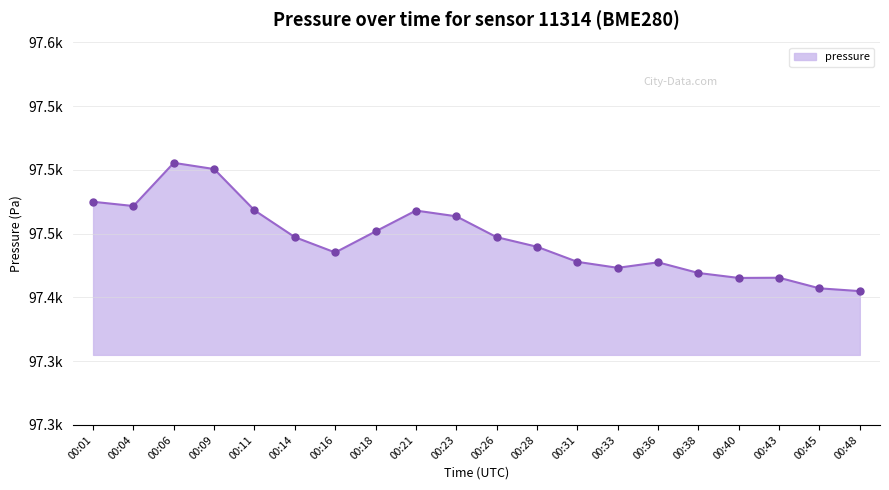

What is the smallest value displayed?

97405.0